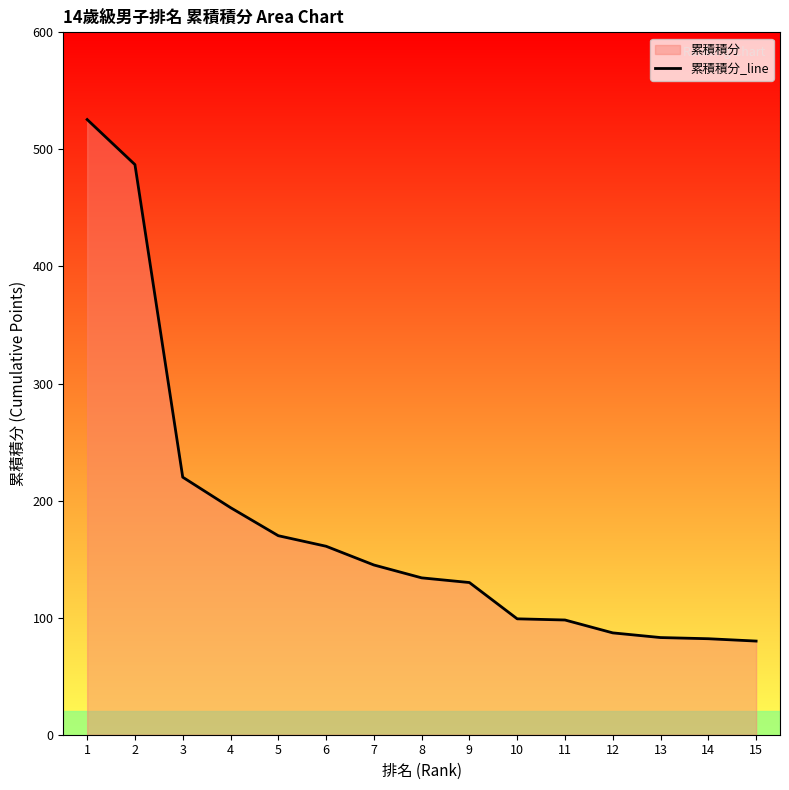

What is the value of the 10th point from the left?

99.0